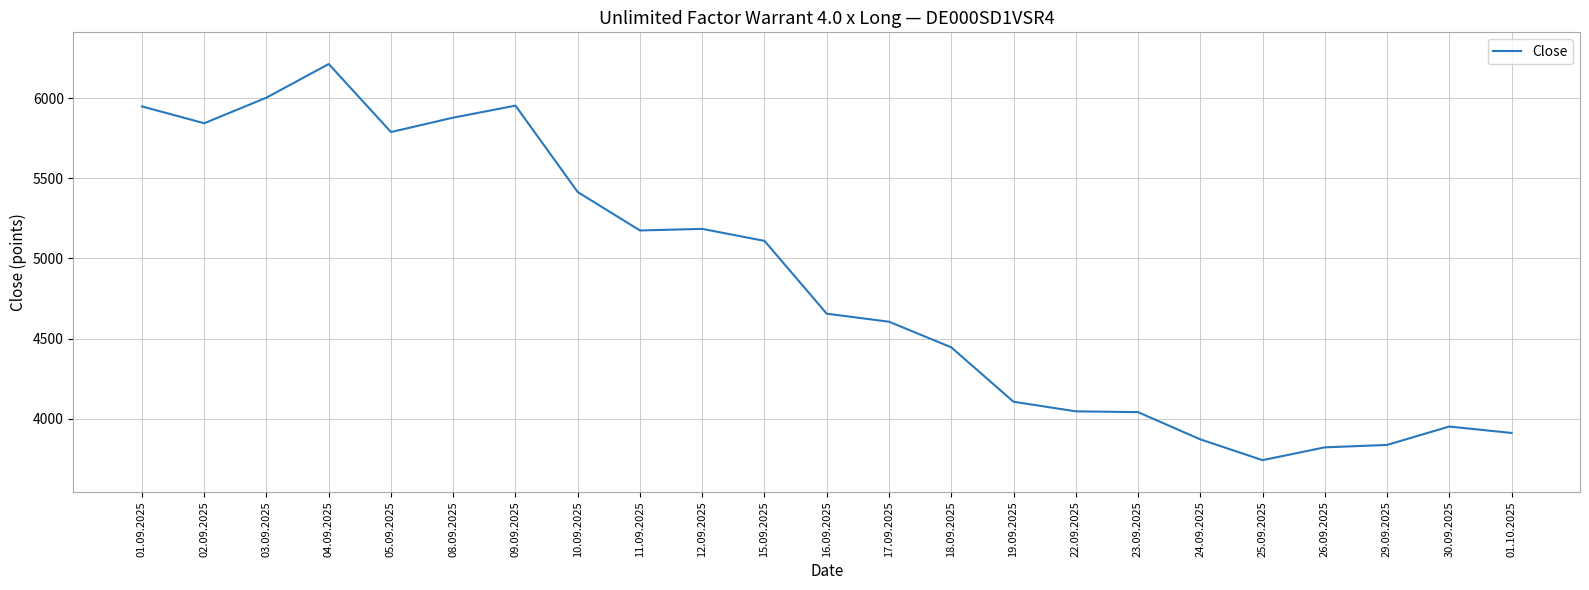

What is the maximum value shown in the chart?

6215